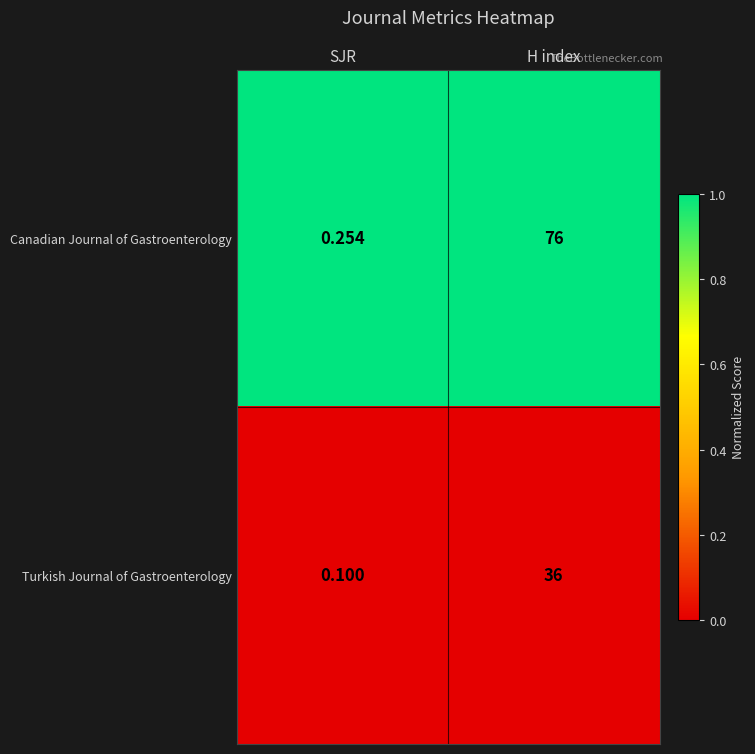

Rank the series at SJR from lowest to highest value.

Turkish Journal of Gastroenterology, Canadian Journal of Gastroenterology